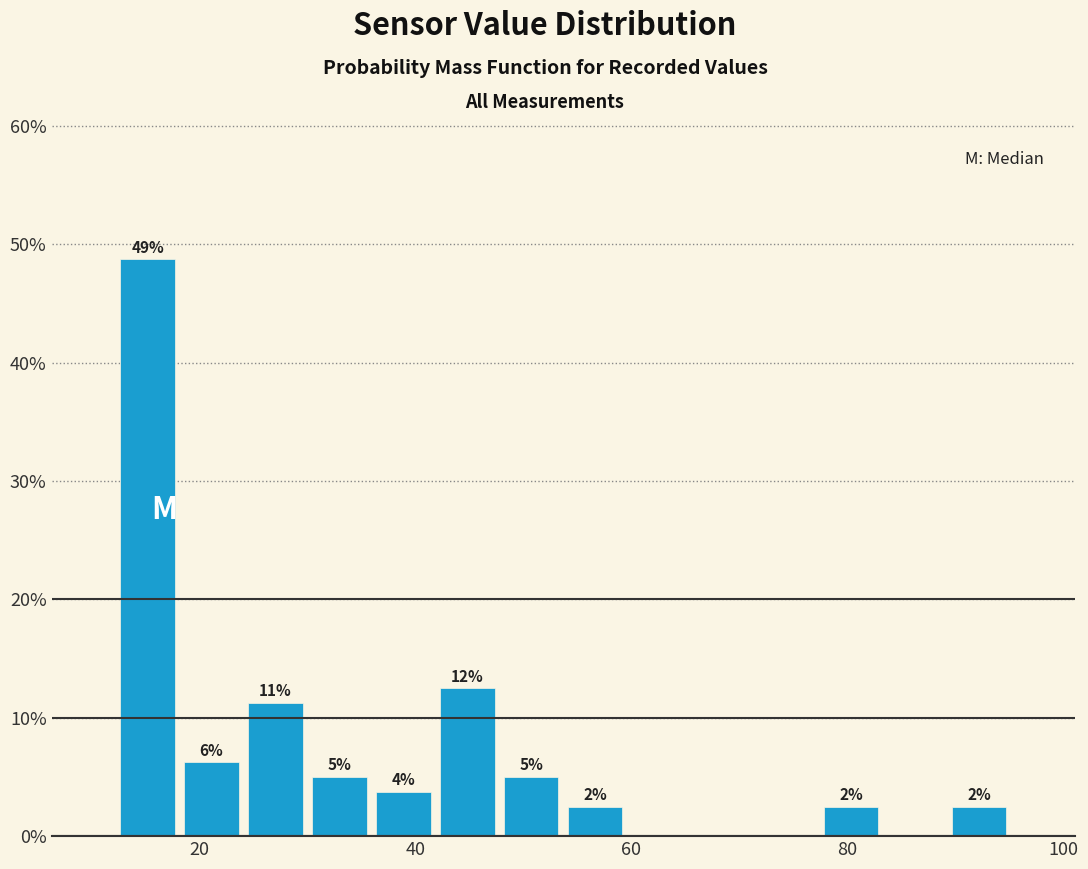

Read against the x-axis, roughly where is the centre of the tallest bar?

16